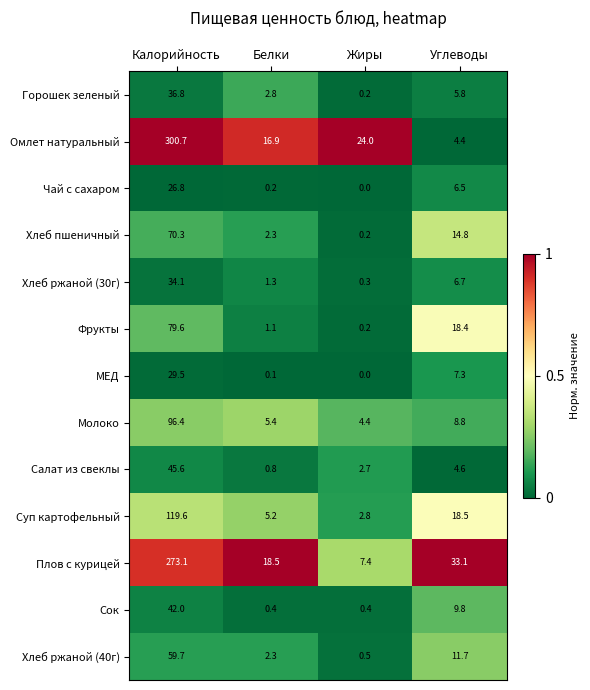

What is the total value across all series at Жиры?

43.1